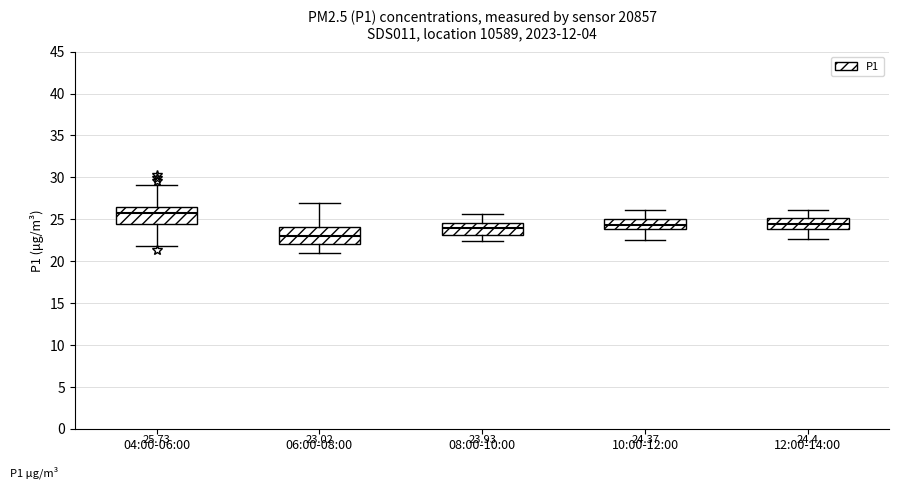

Which box's median line is the highest?

04:00-06:00